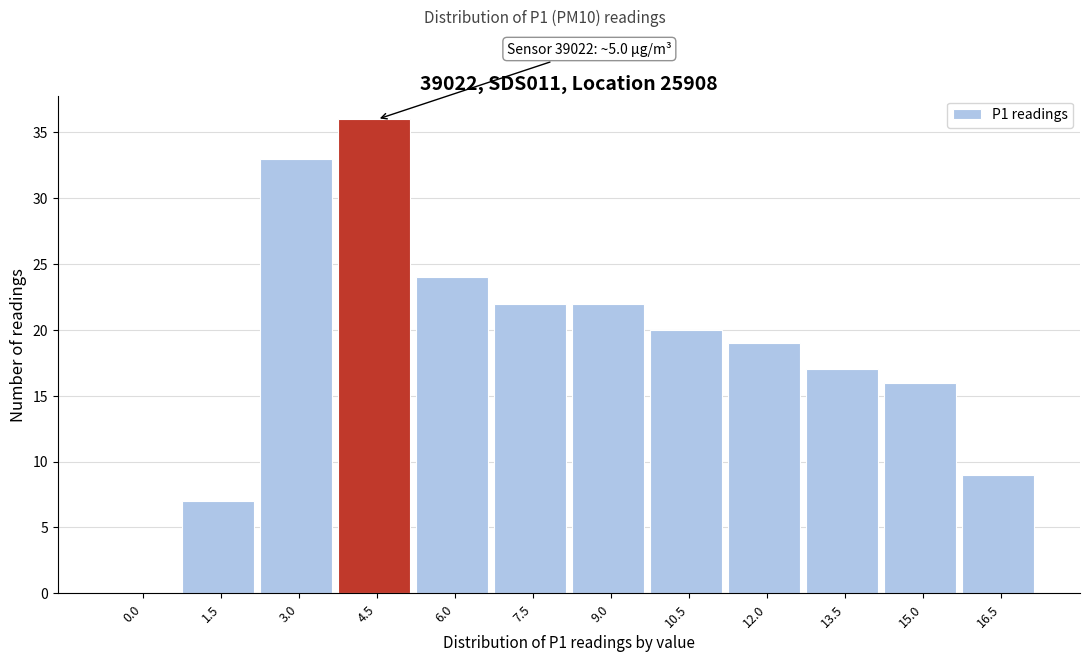

Reading left to right, what are all the values shown in this chart?

0.0=0	1.5=7	3.0=33	4.5=36	6.0=24	7.5=22	9.0=22	10.5=20	12.0=19	13.5=17	15.0=16	16.5=9